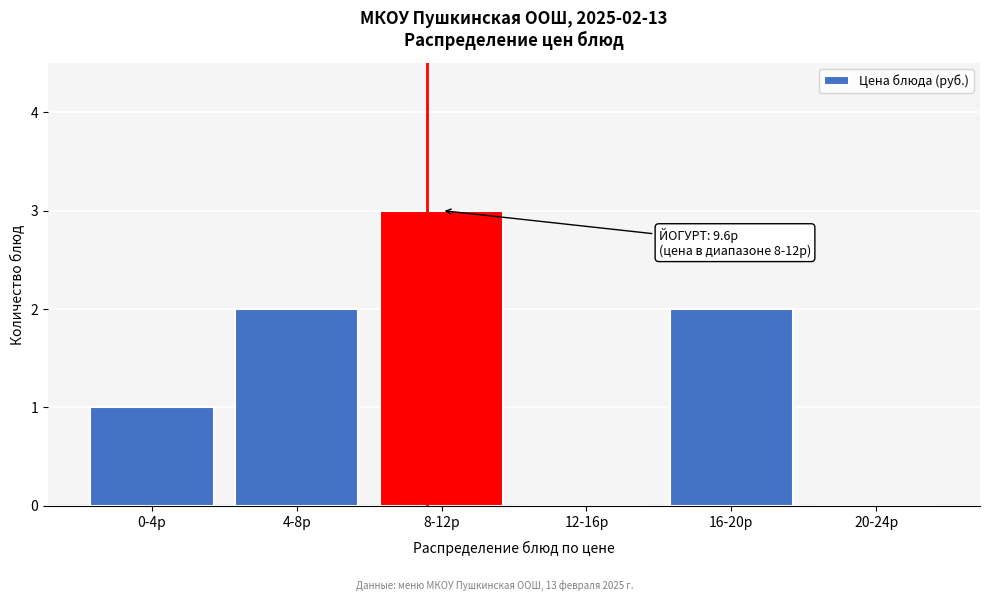

Reading right to left, list all the values displayed in this chart.

20-24р=0	16-20р=2	12-16р=0	8-12р=3	4-8р=2	0-4р=1